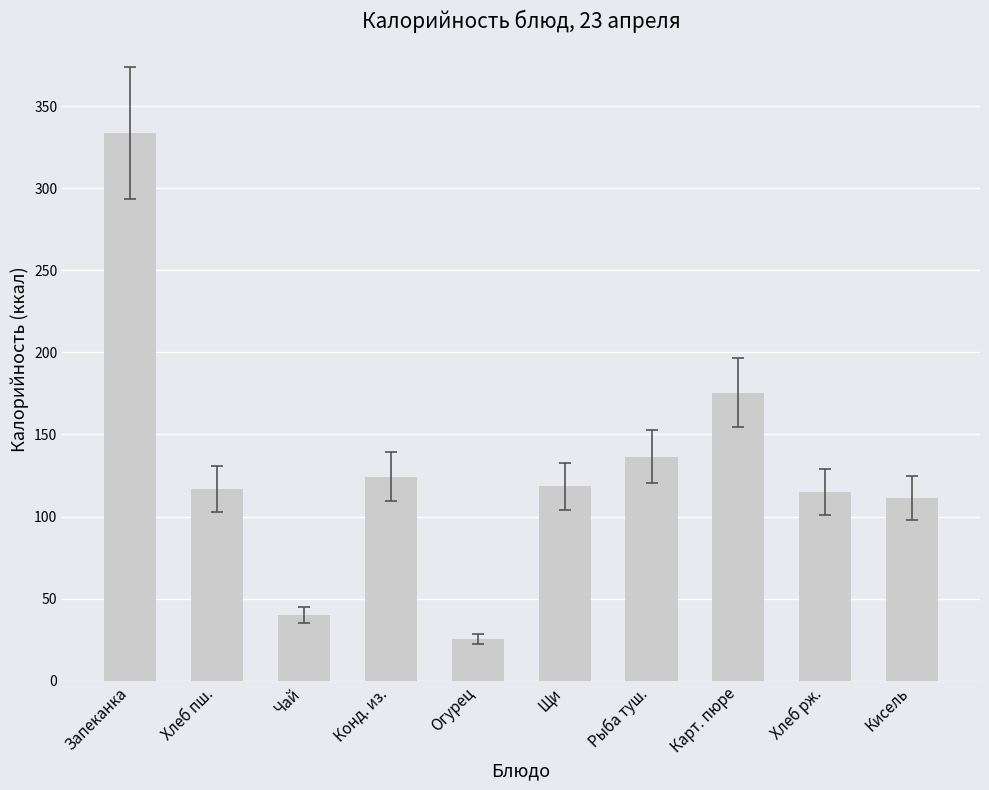

What is the change in value from Хлеб пш. to Чай?

-76.9